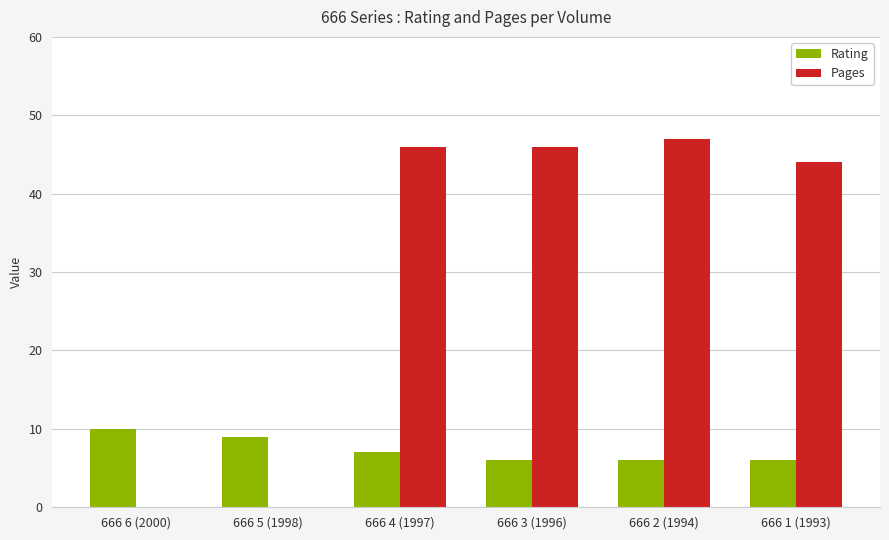

What is the total value across all series at 666 4 (1997)?

53